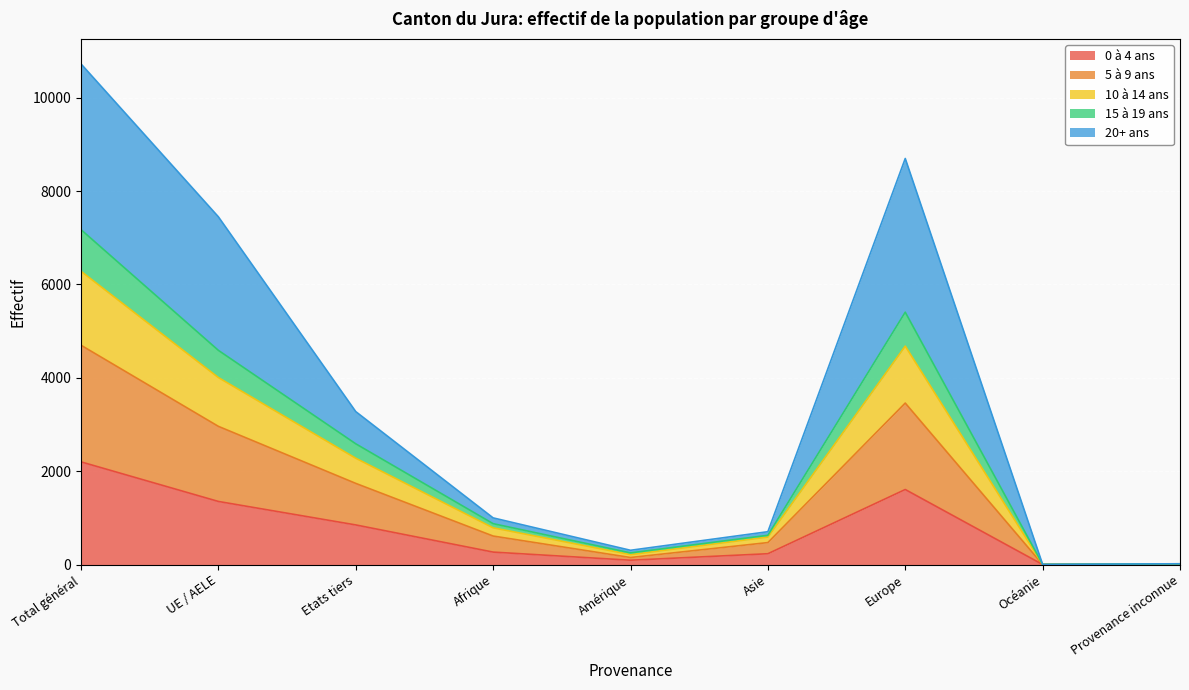

Is it true that 0 à 4 ans equals 1607 at Europe?

True